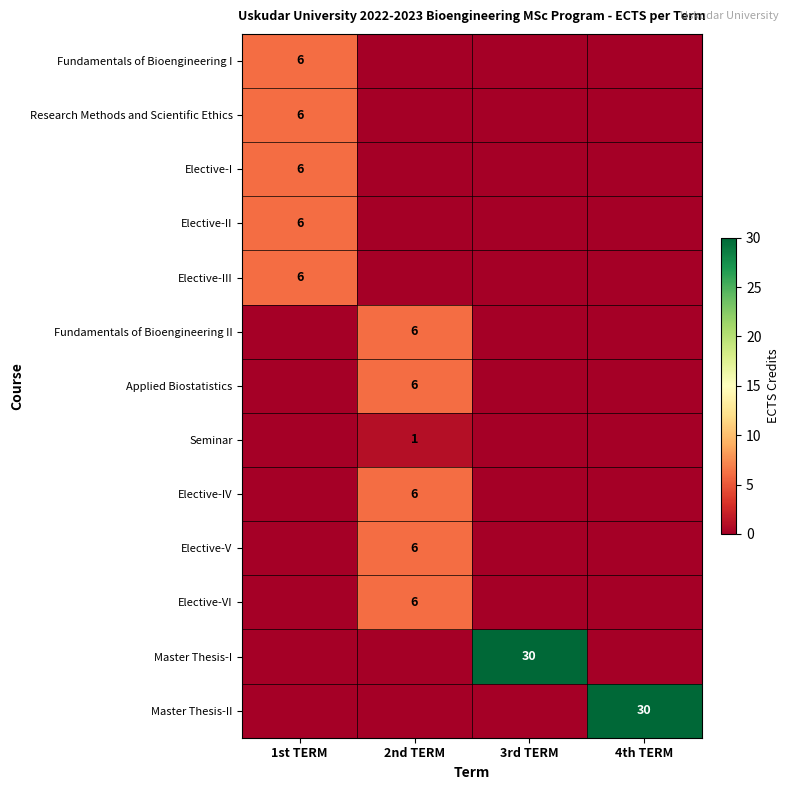

The Master Thesis-II series shows 30 at 4th TERM. True or false?

True